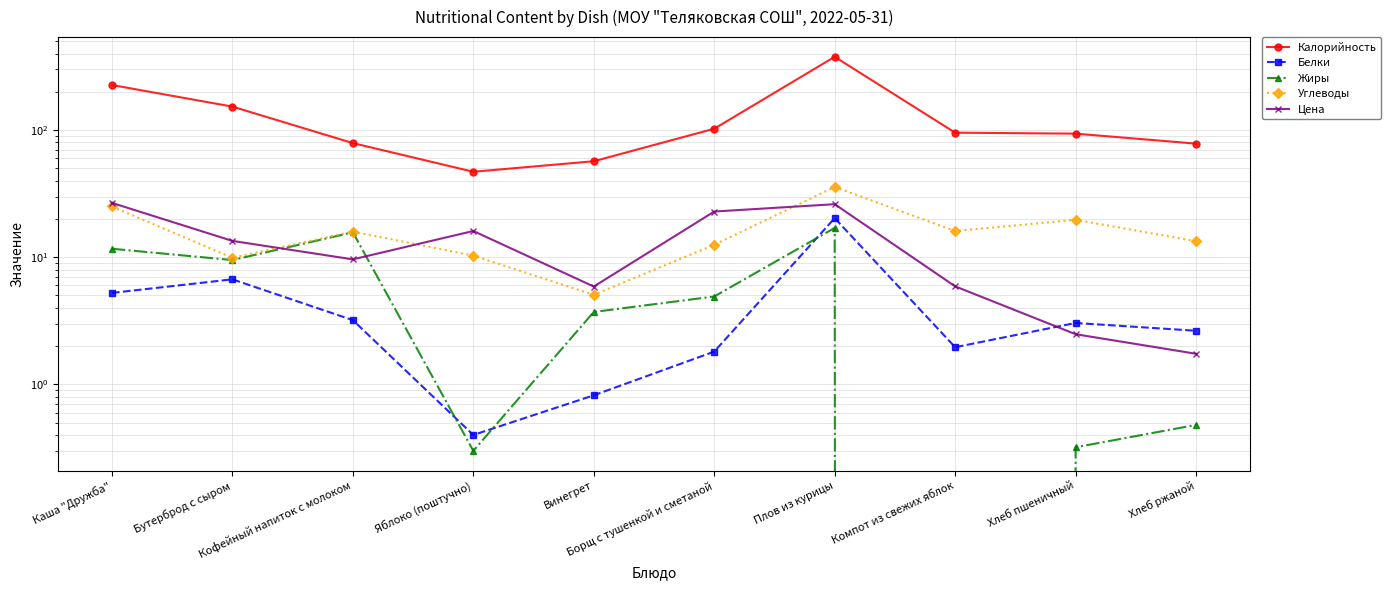

True or false: Жиры and Цена cross at least once.

True